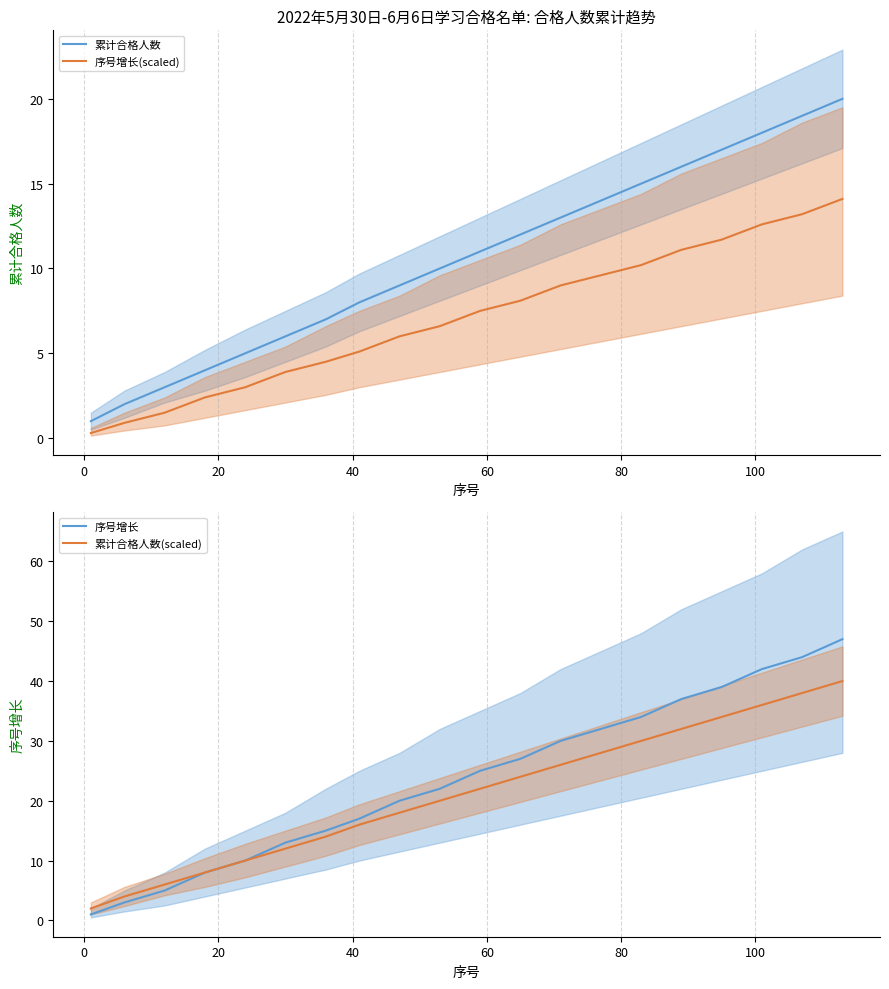

True or false: 序号增长(scaled) and 累计合格人数 cross at least once.

False